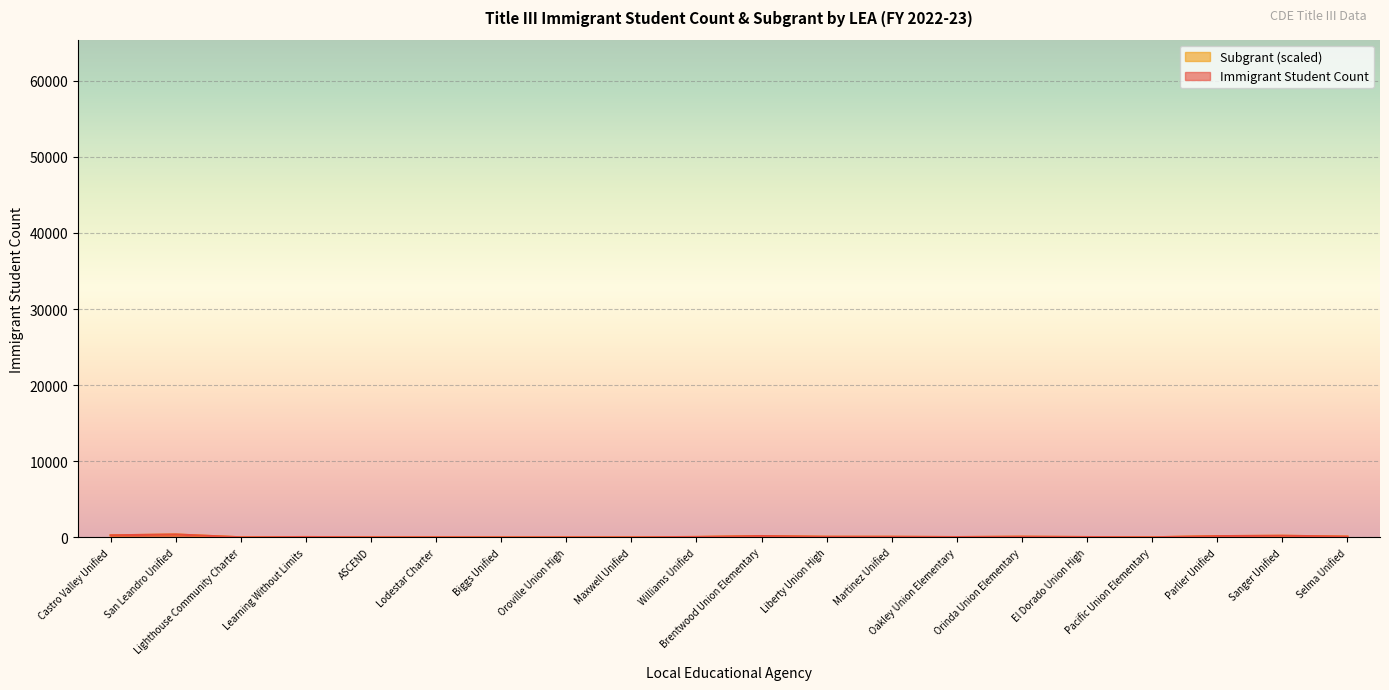

At how many categories does at least one series exceed 198?

3